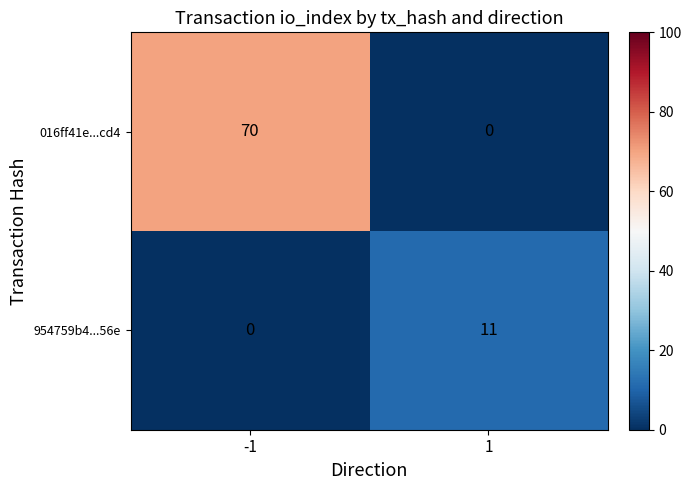

What is the maximum value for 016ff41e...cd4?

70